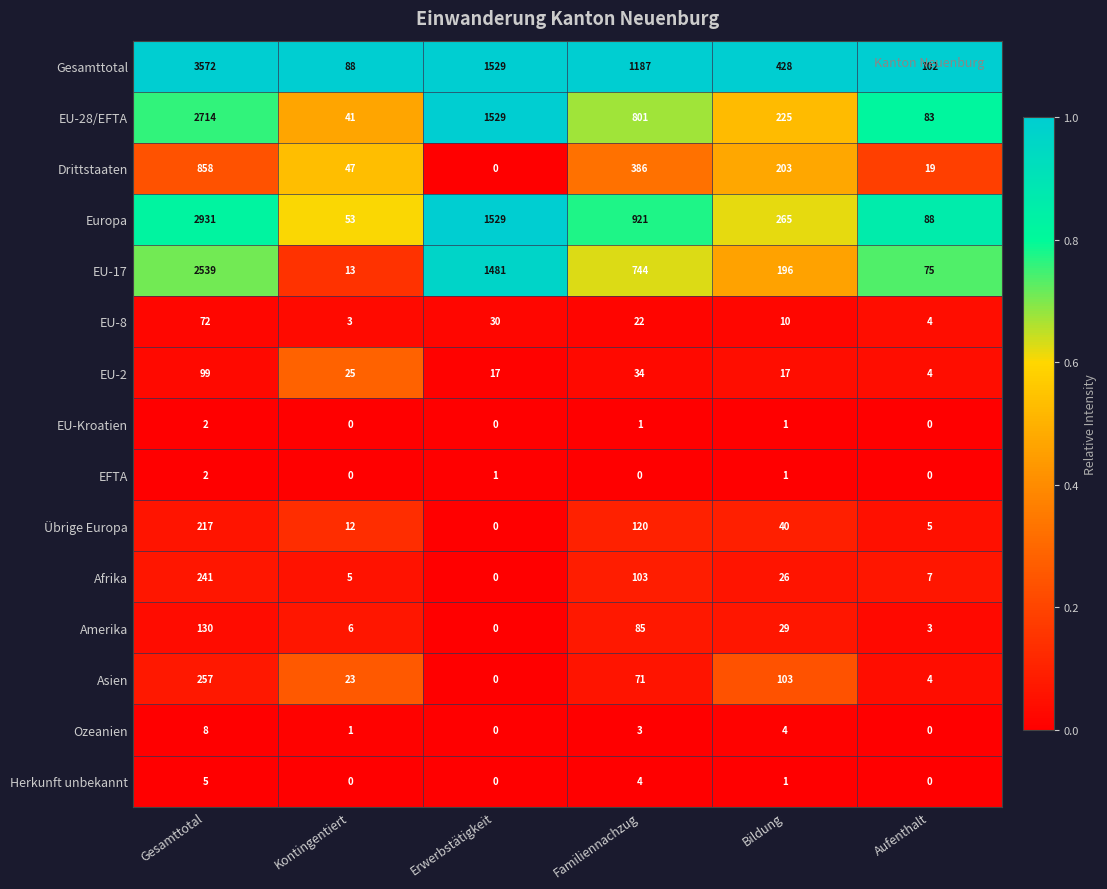

At which label does Europa reach its peak?

Gesamttotal